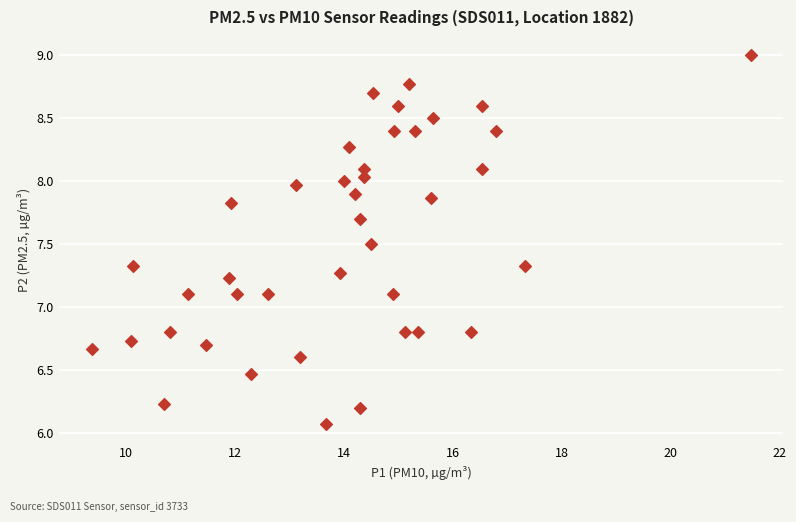

What is the range of X values (max minus min)?

12.1